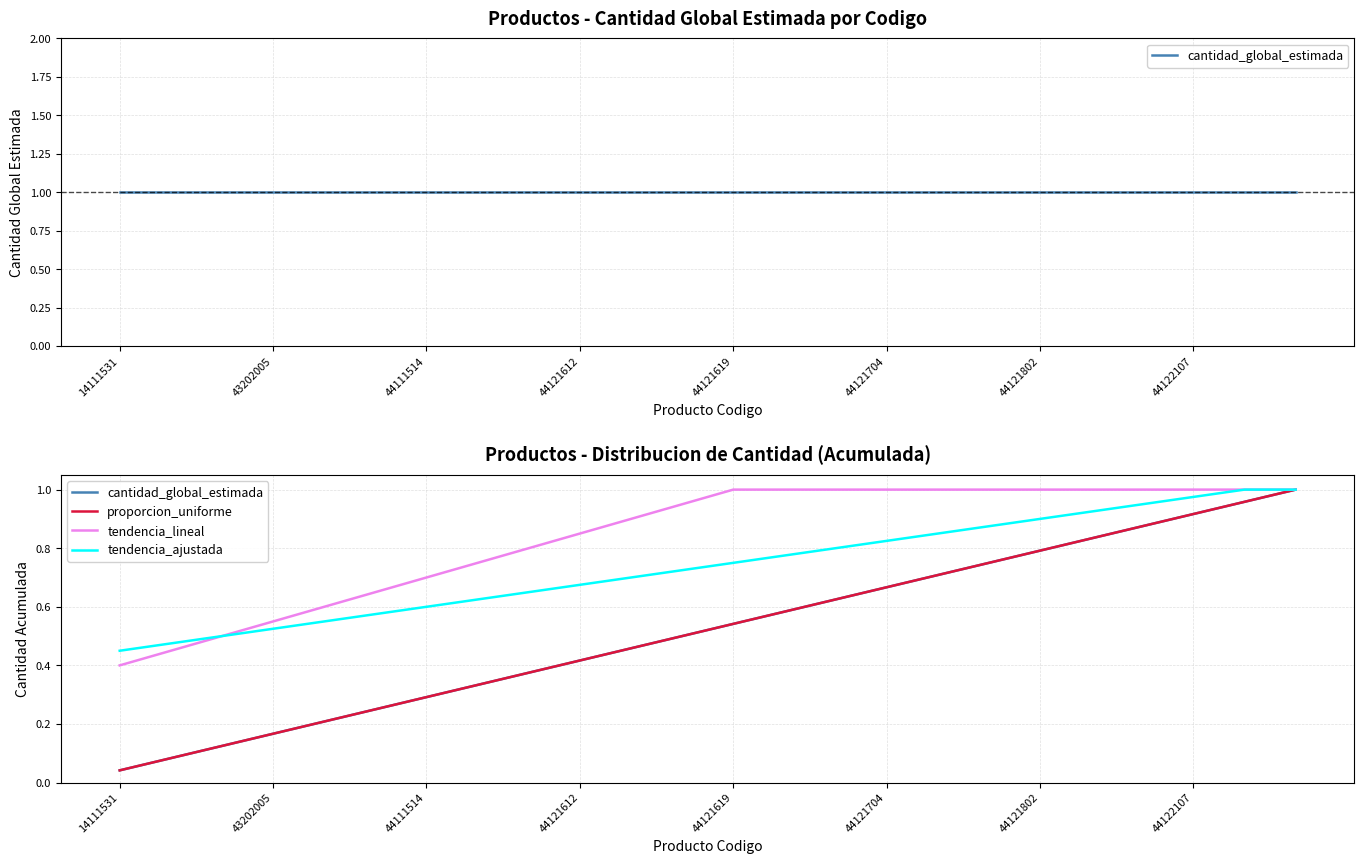

Is it true that tendencia_ajustada equals 0.8 at 44121704?

True